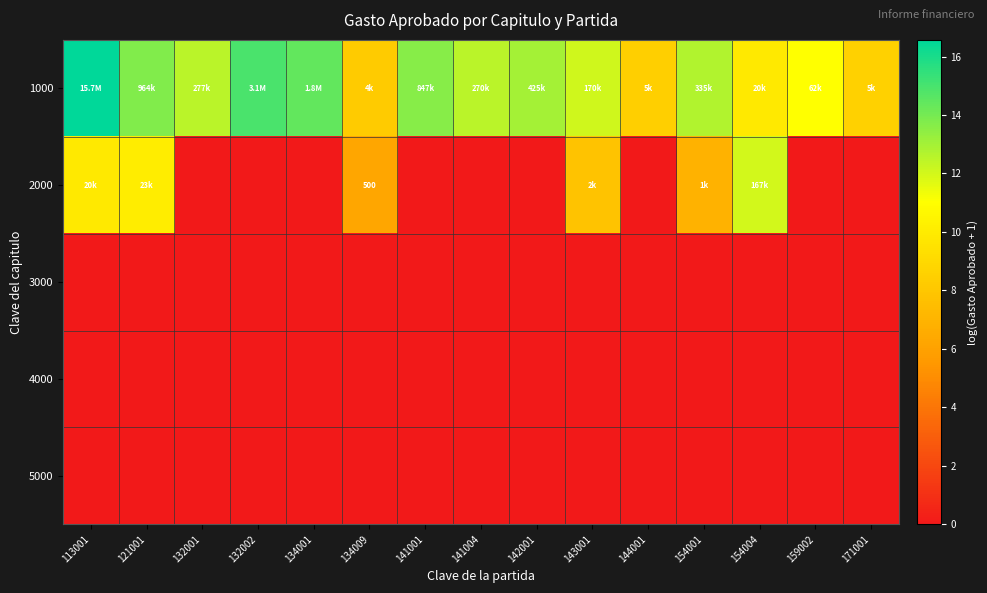

Rank the categories by 5000 value from lowest to highest.

113001, 121001, 132001, 132002, 134001, 134009, 141001, 141004, 142001, 143001, 144001, 154001, 154004, 159002, 171001